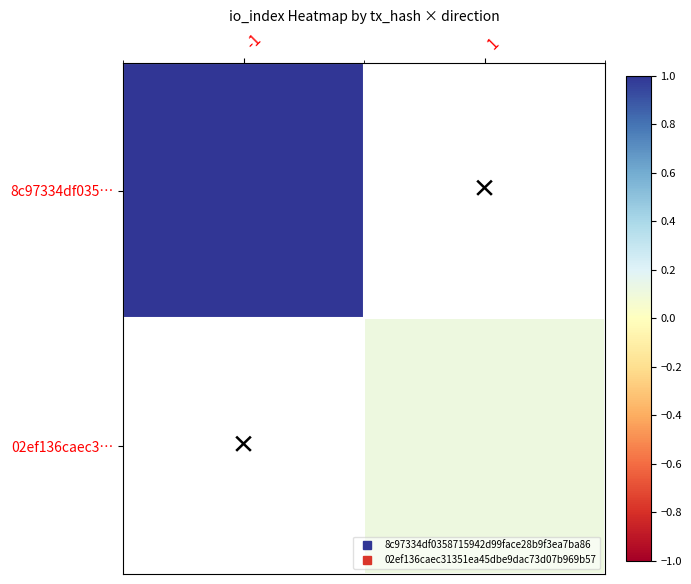

List the series in order of their peak value, highest first.

8c97334df035…, 02ef136caec3…